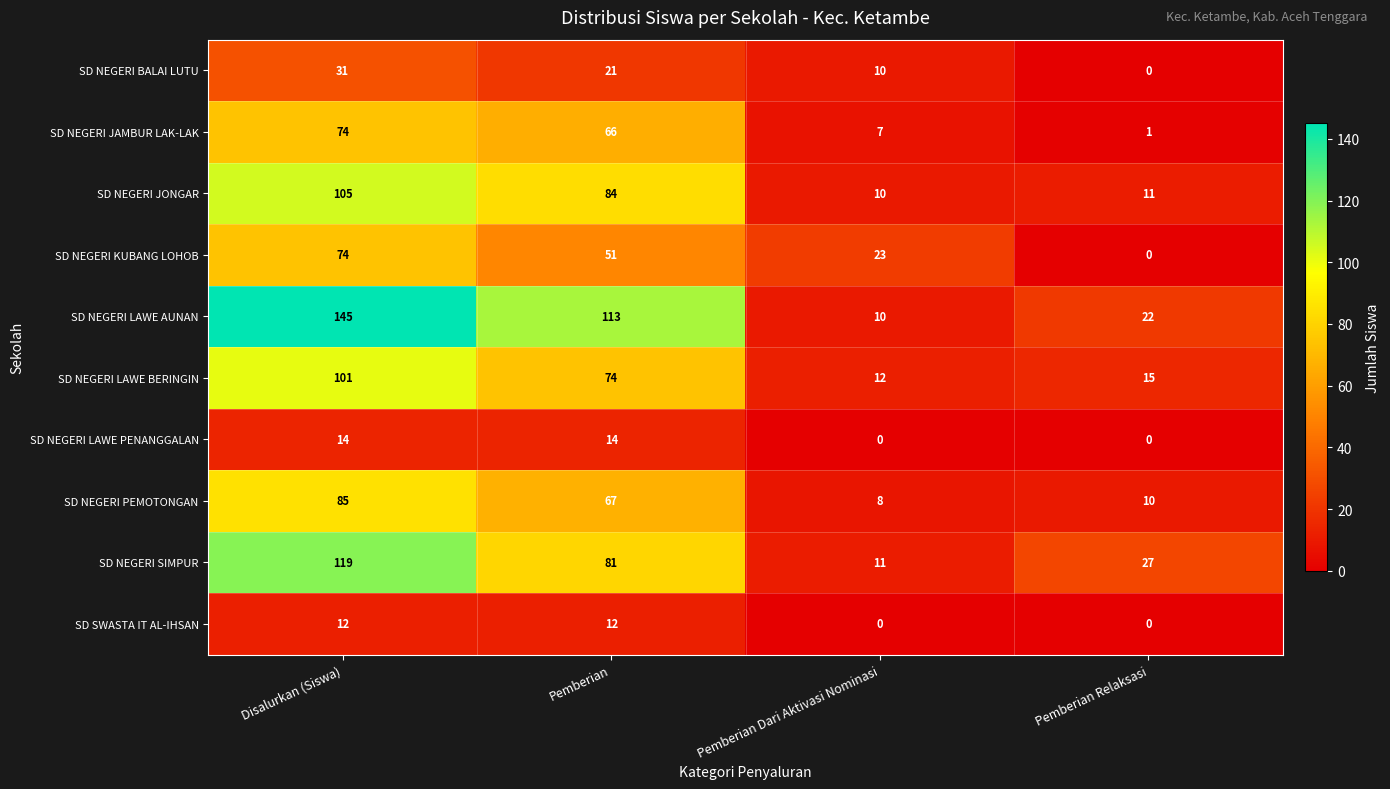

What is the total value across all series at Pemberian?

583